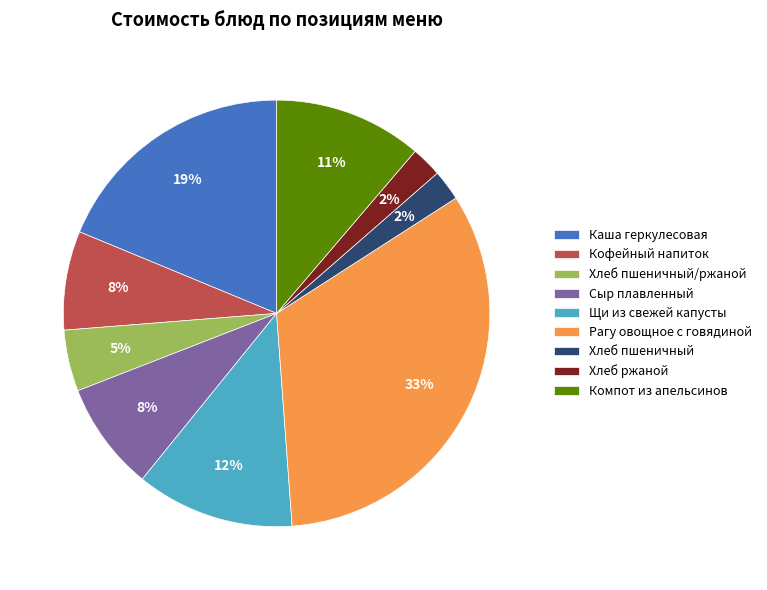

To the nearest percent, what is the average slice percentage?

11%